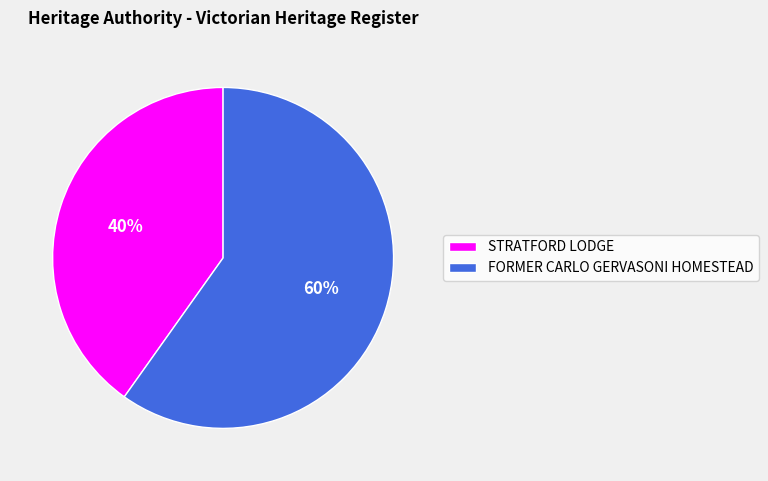

What is the largest slice in the pie chart?

FORMER CARLO GERVASONI HOMESTEAD